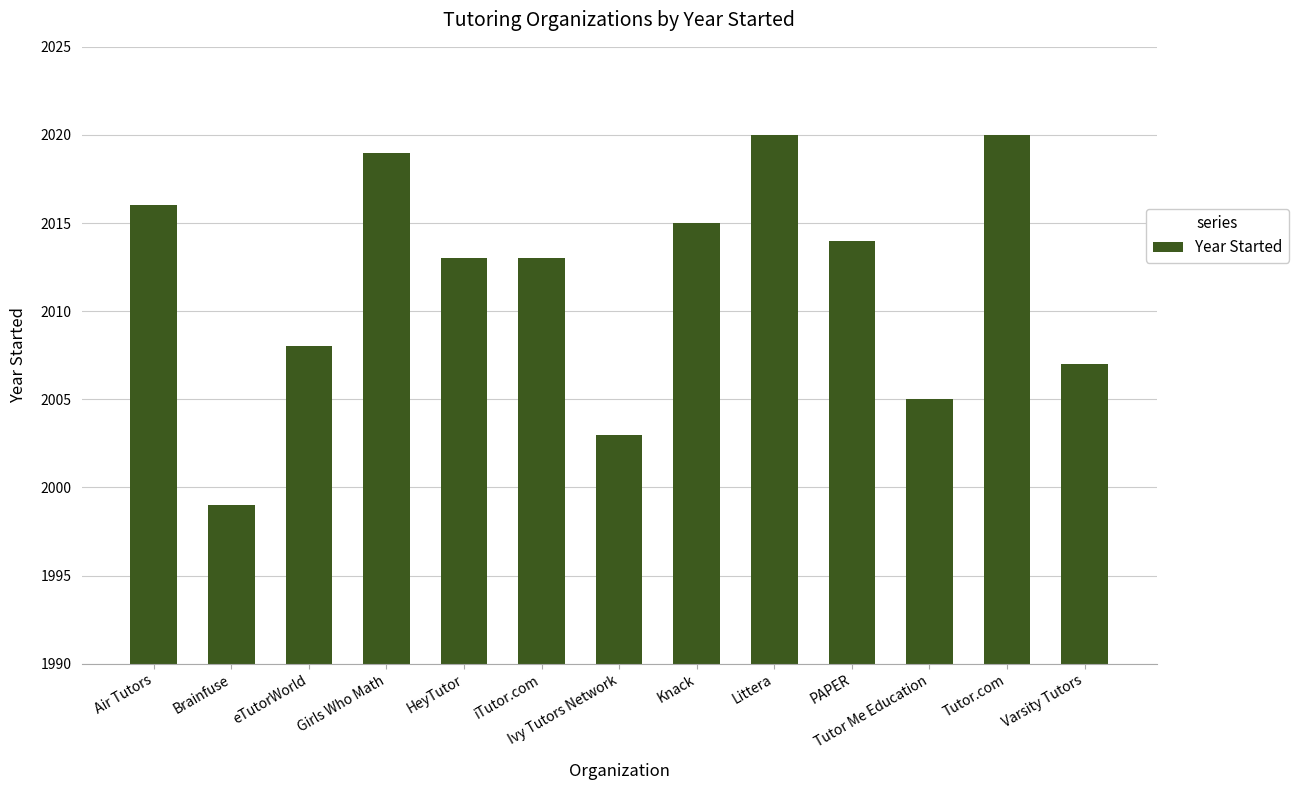

What is the sum of the values at Tutor Me Education and Air Tutors?

4021